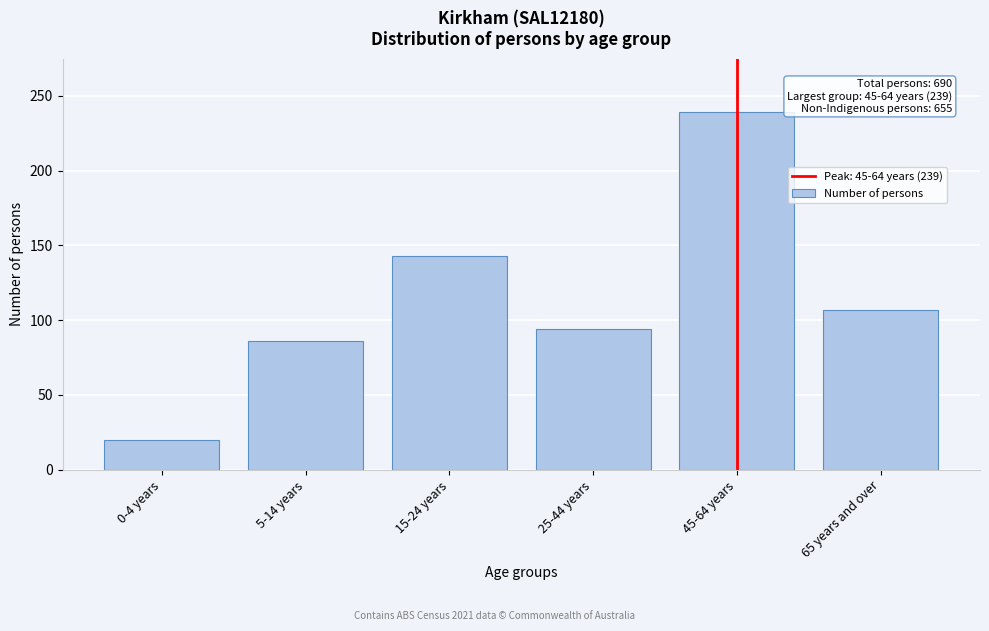

Reading right to left, what are all the values shown in this chart?

107	239	94	143	86	20